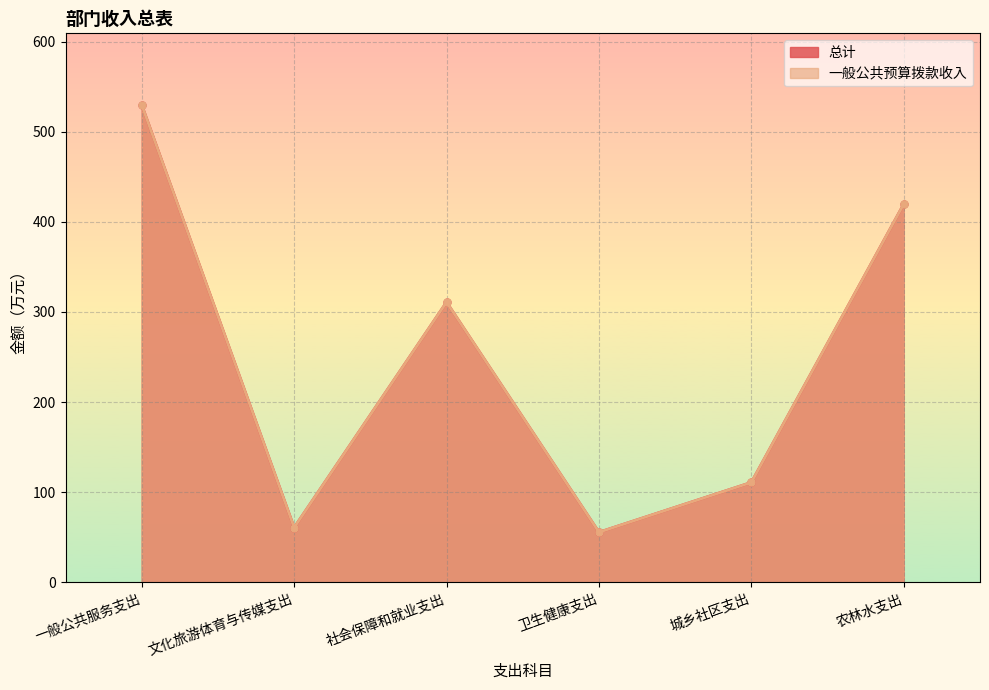

Which series has the largest total across all categories?

总计